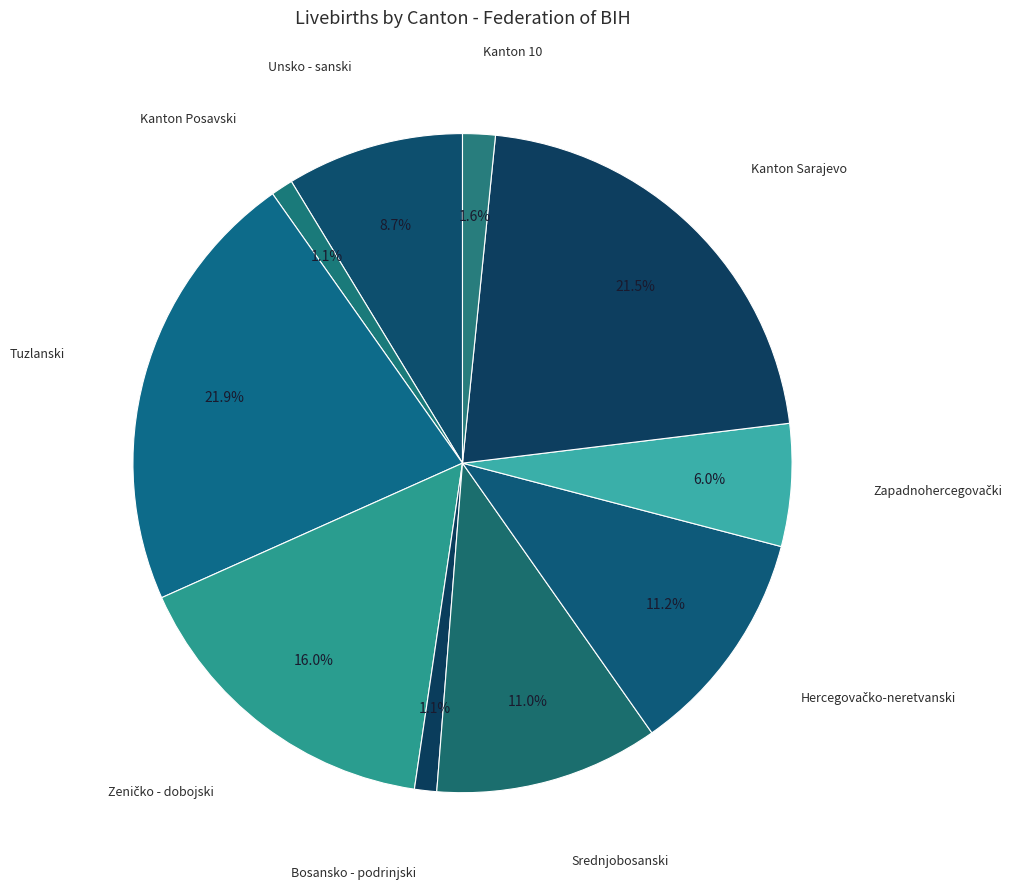

How many slices are in this pie chart?

10